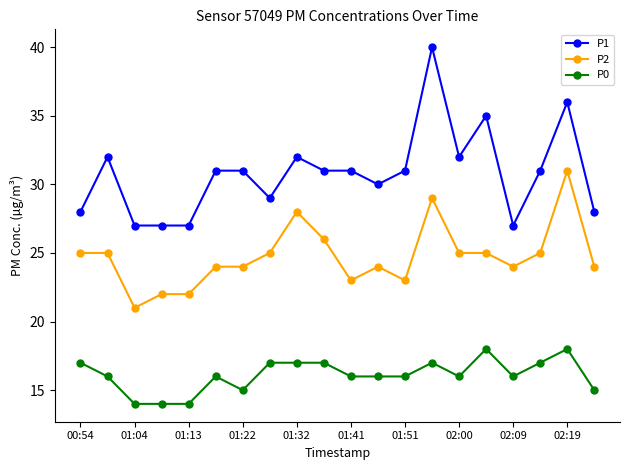

True or false: P2 and P1 intersect in this chart.

False